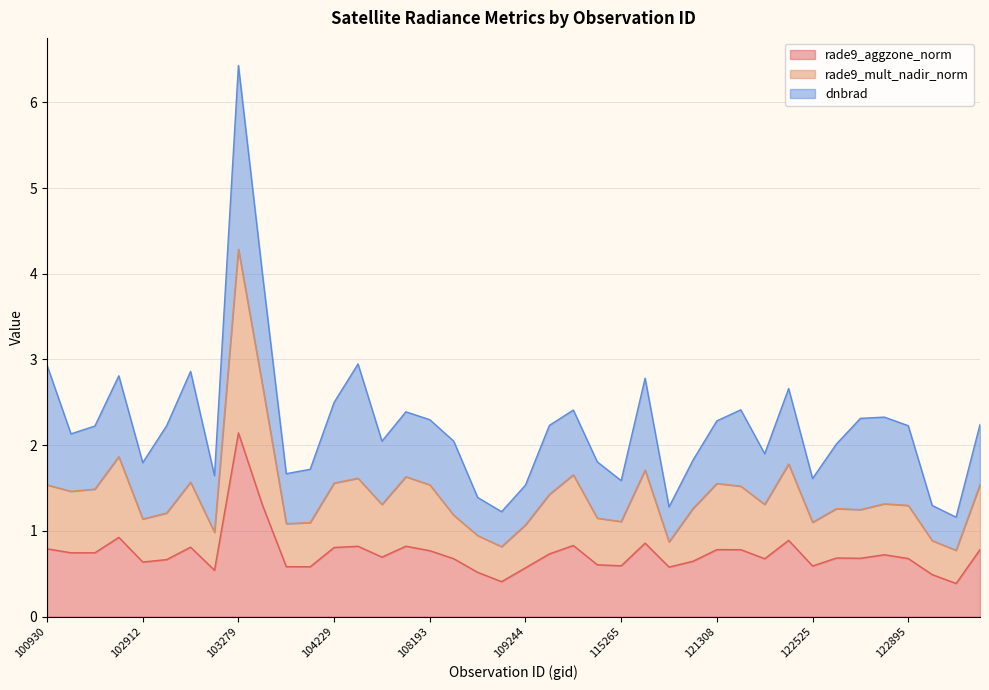

The rade9_mult_nadir_norm series shows 2.7 at 104236. True or false?

False